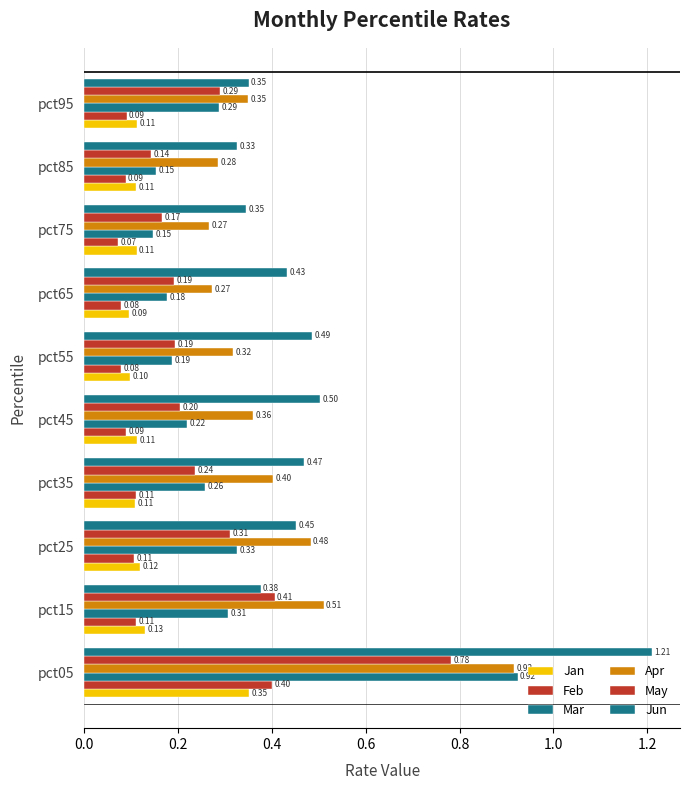

How many categories are shown in the chart?

10